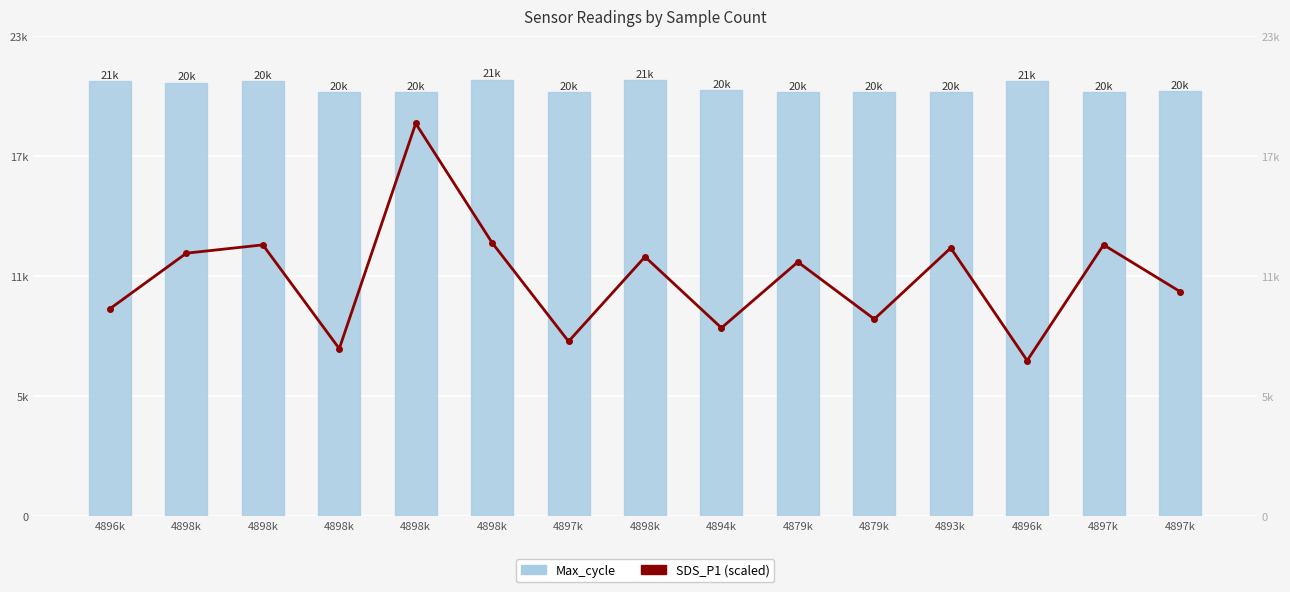

What is the total value across all series at 4879k?

32738.3